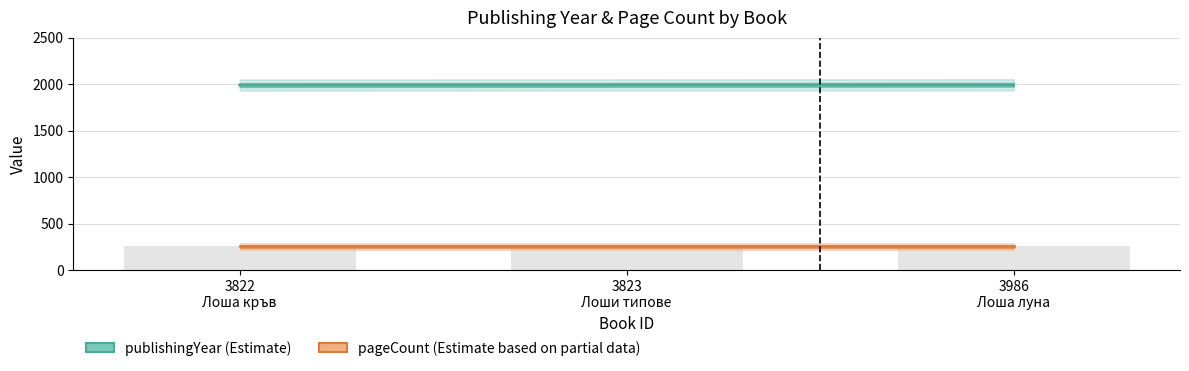

What is the difference between the maximum and minimum values in the publishingYear series?

2